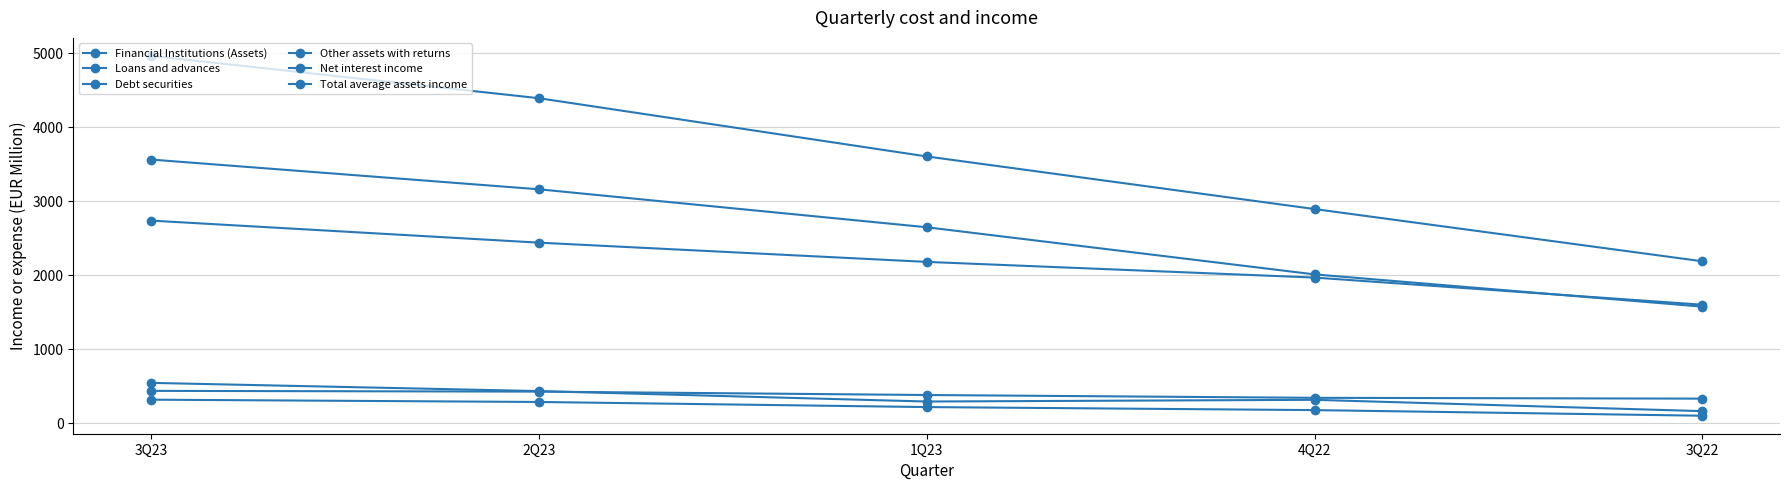

Where is the first local minimum for Financial Institutions (Assets)?

1Q23